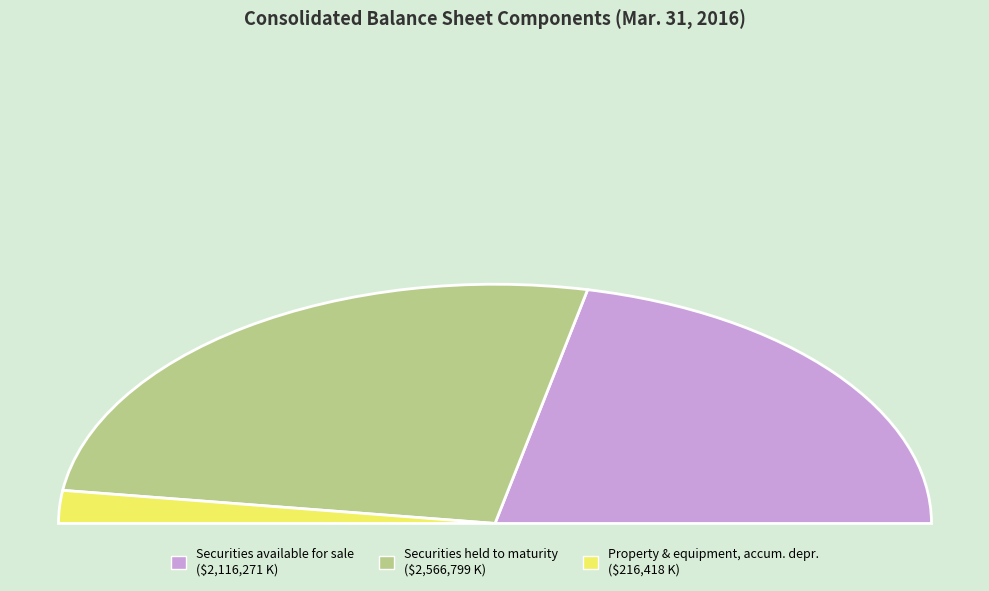

Is Property and equipment, accumulated depreciation the majority of the pie?

No